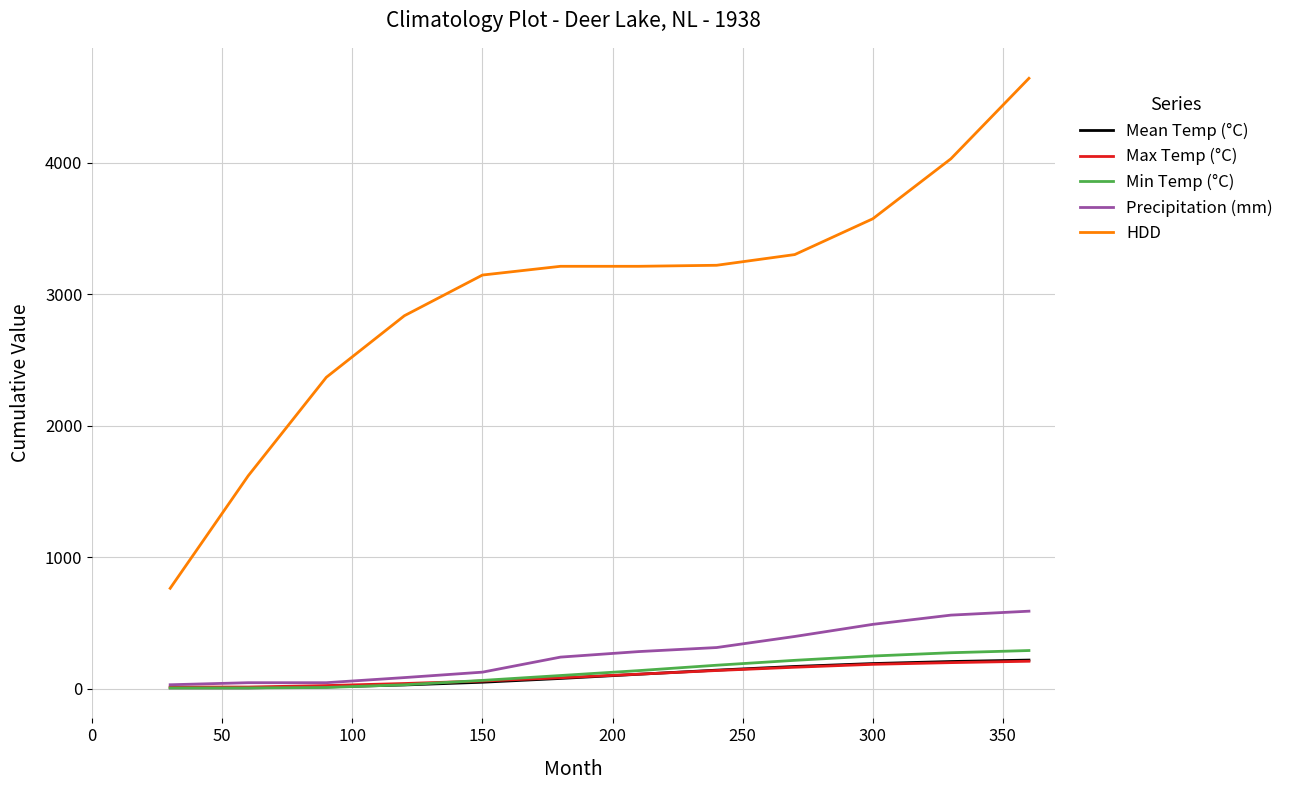

What is the average value of the Min Temp (°C) series?

129.4